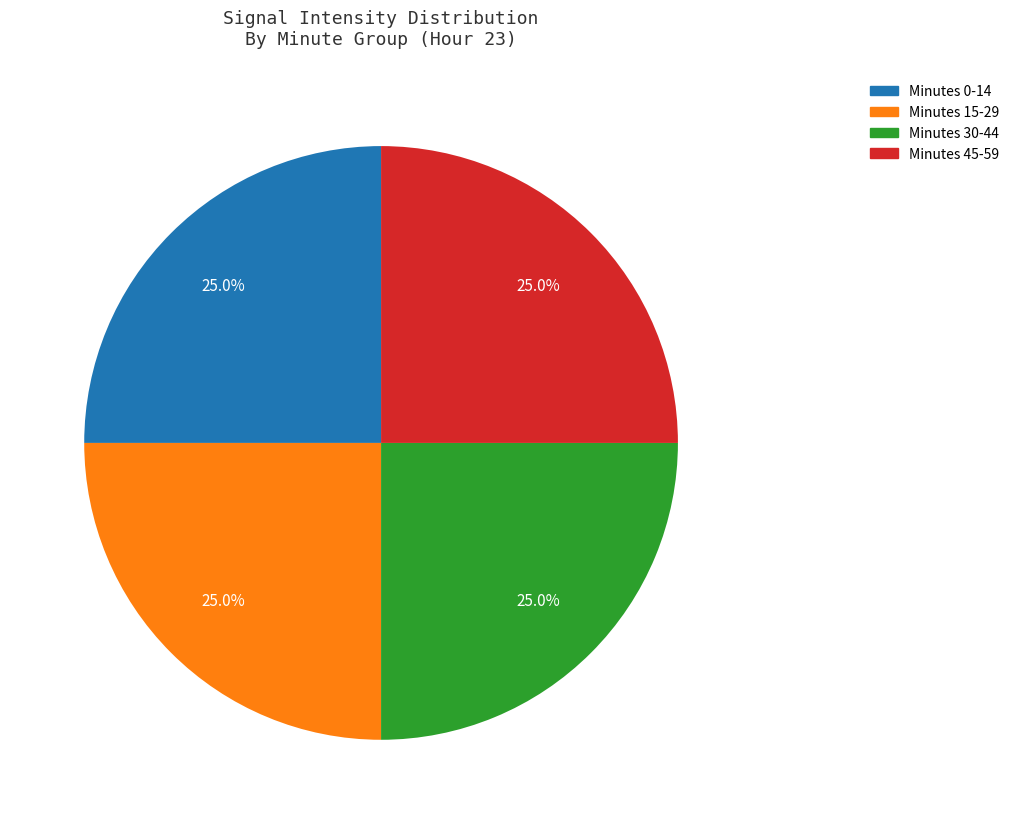

How many slices are in this pie chart?

4